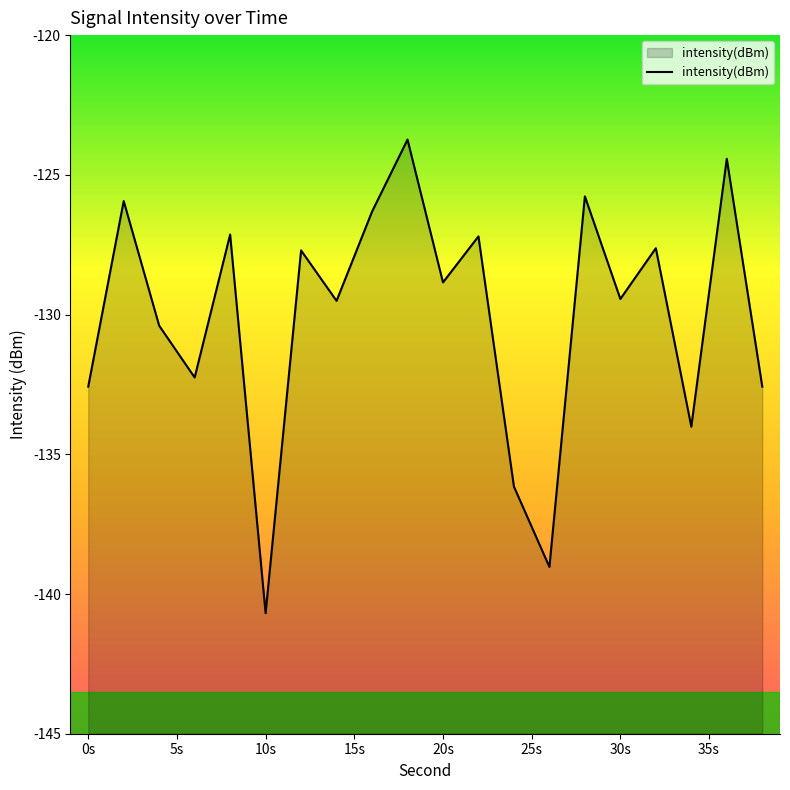

How many lines are shown in the chart?

1